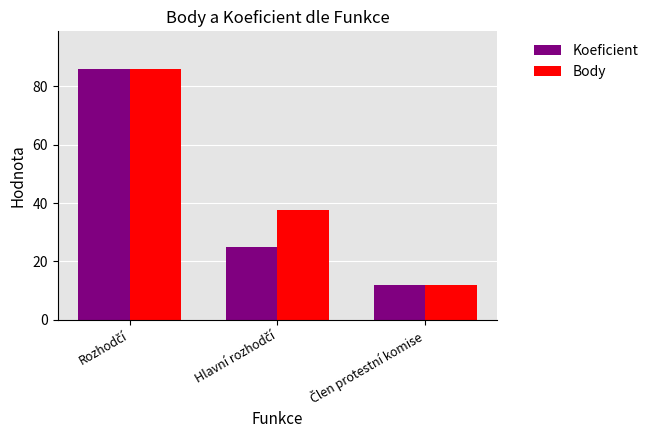

Reading left to right, list all the values displayed in this chart.

Koeficient: 86.0	25.0	12.0
Body: 86.0	37.5	12.0